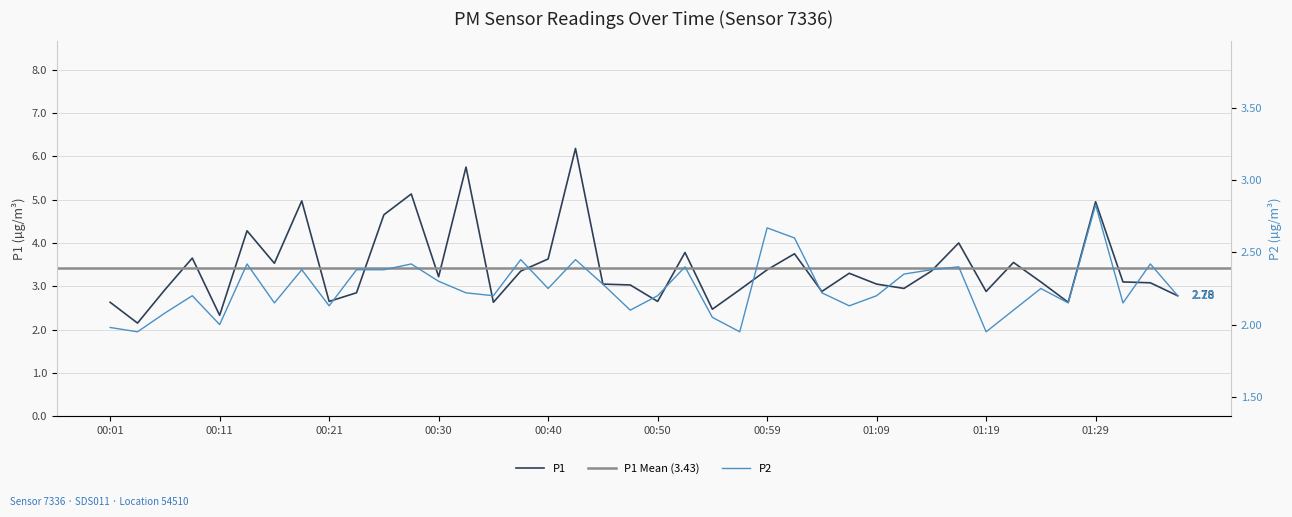

Rank the series at 00:23 from highest to lowest value.

P1, P2